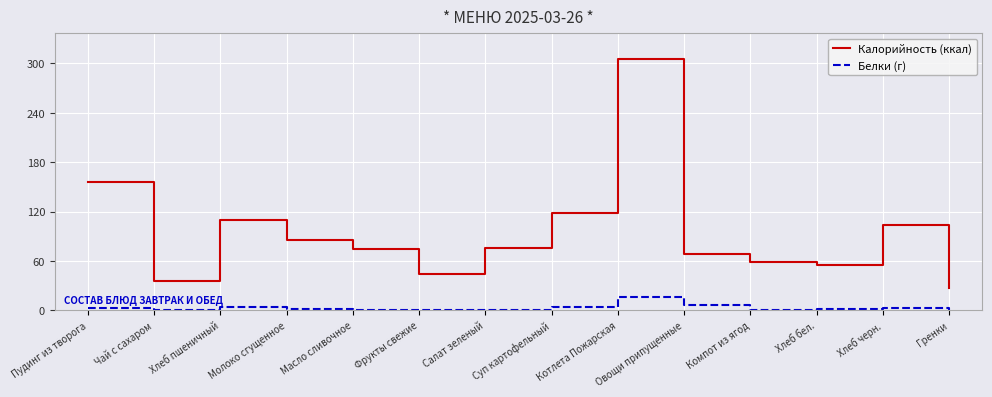

Which category has the highest value in the Белки (г) series?

Котлета Пожарская